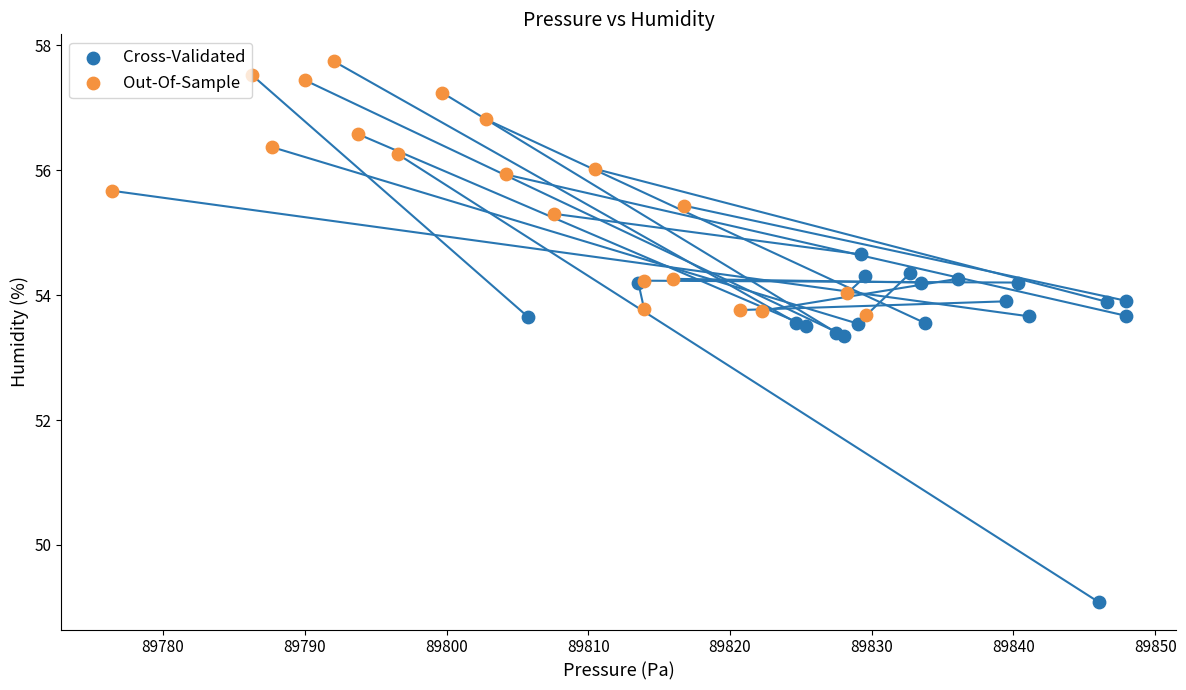

Which series reaches the minimum Y coordinate?

Cross-Validated